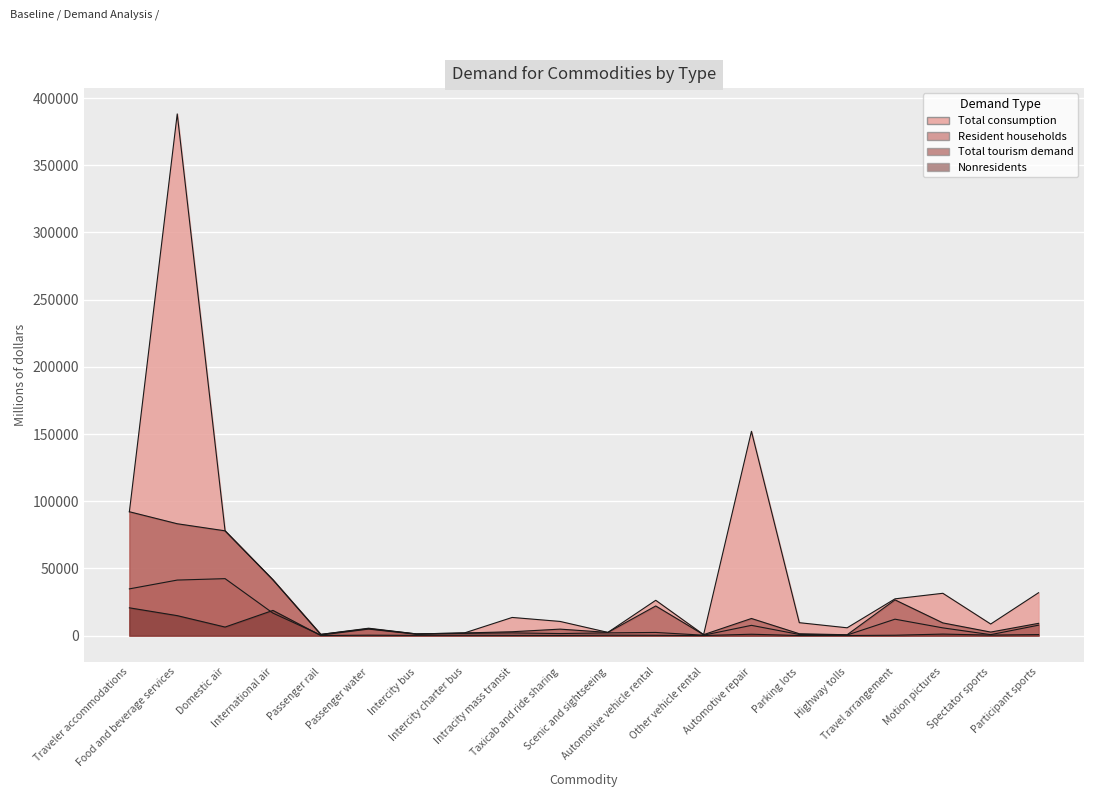

What is the label of the 3rd point from the right?

Motion pictures